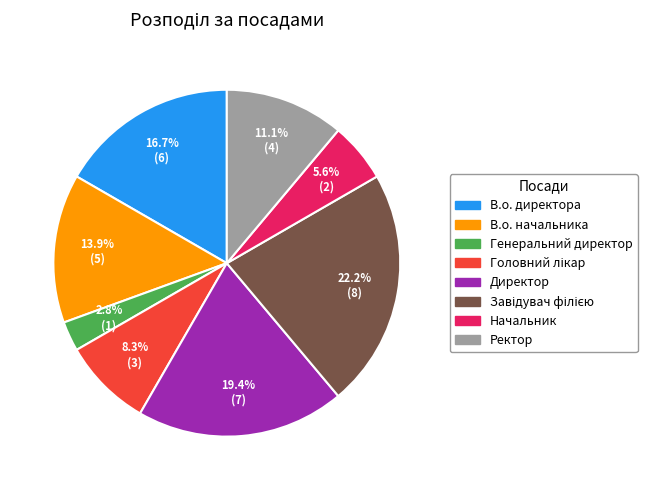

What is the smallest slice in the pie chart?

Генеральний директор